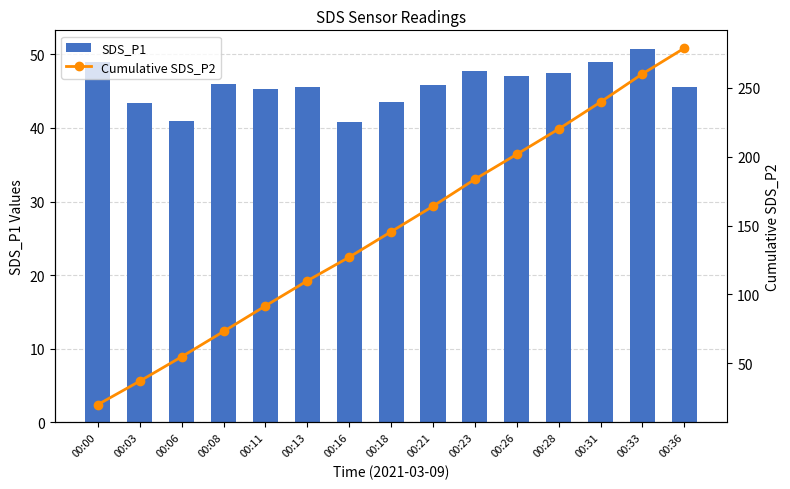

The Cumulative SDS_P2 series shows 29.3 at 00:06. True or false?

False